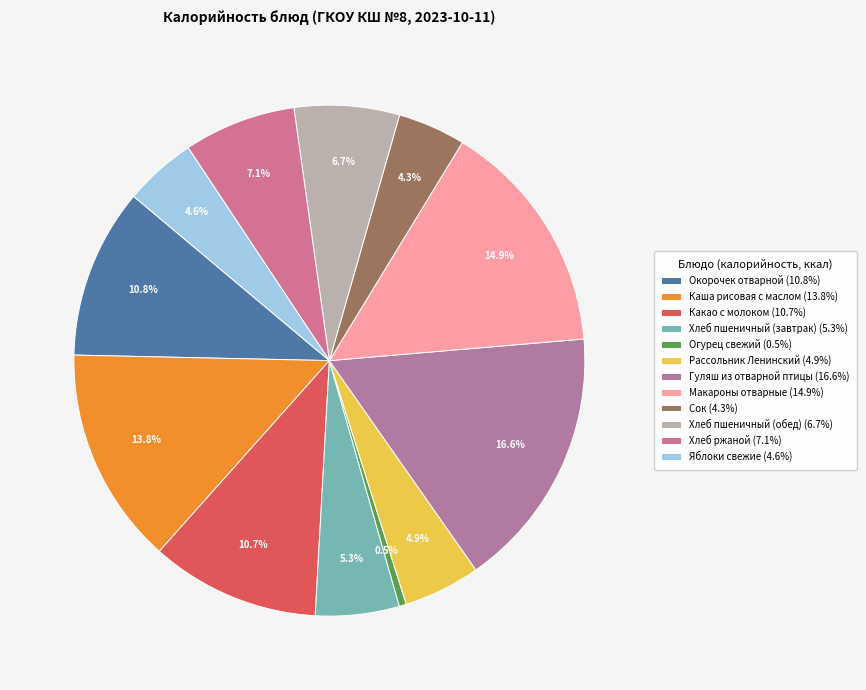

To the nearest percent, what percentage of the pie is Рассольник Ленинский?

5%